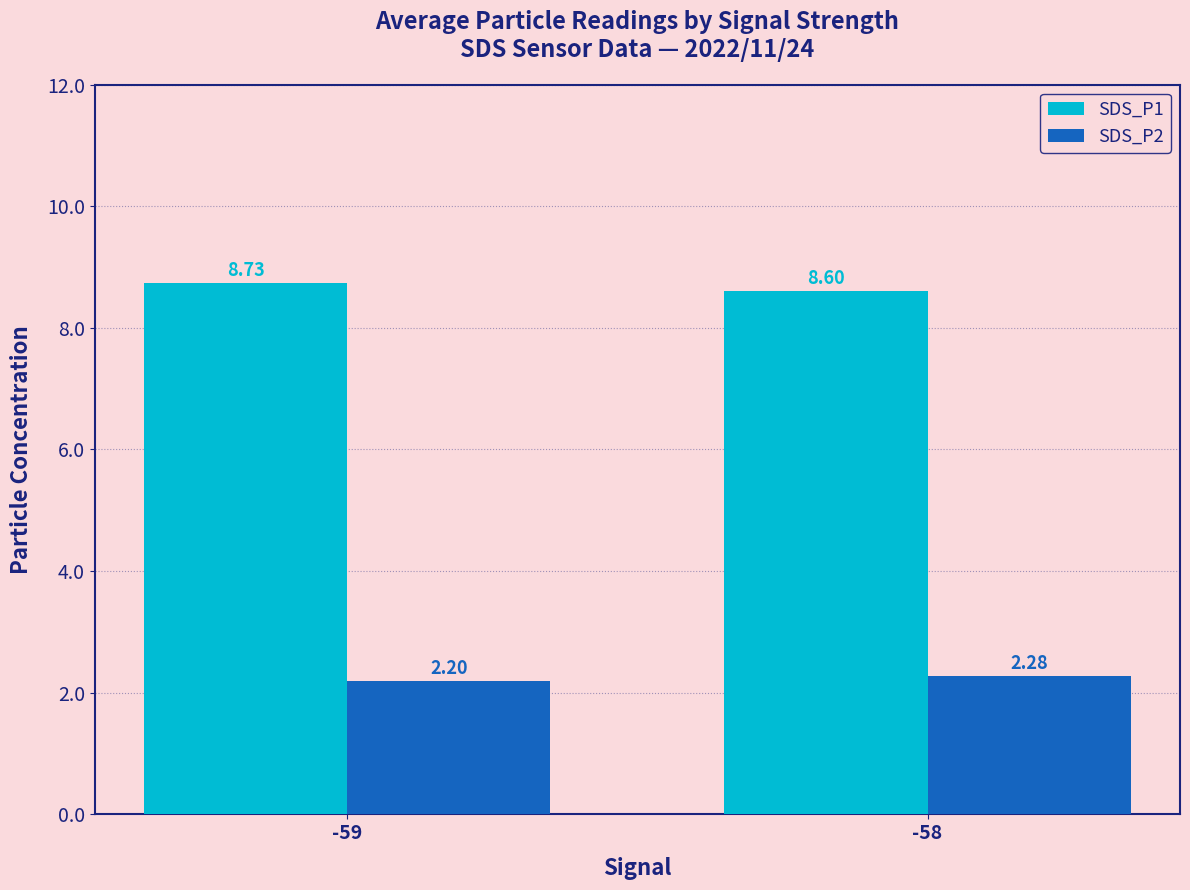

How many groups of bars are there?

2